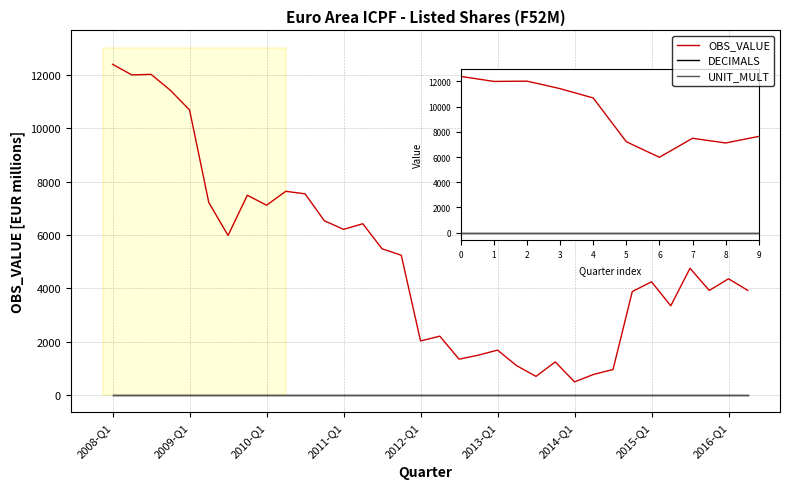

Which series has the largest total across all categories?

OBS_VALUE